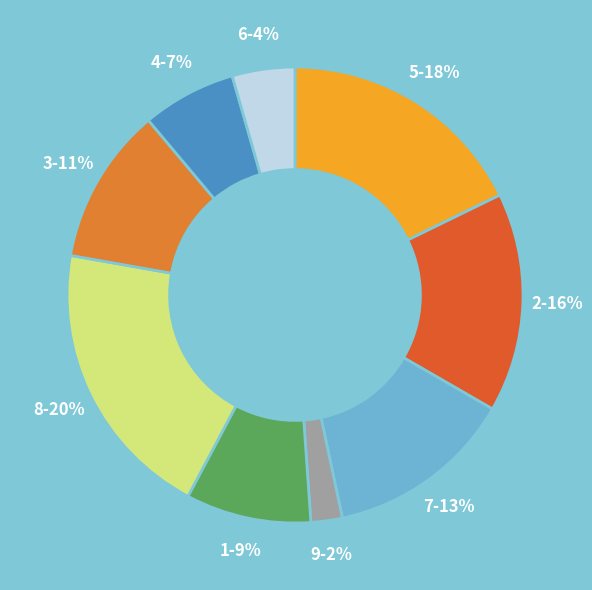

To the nearest percent, what is the difference between the largest and smallest slice percentages?

18%